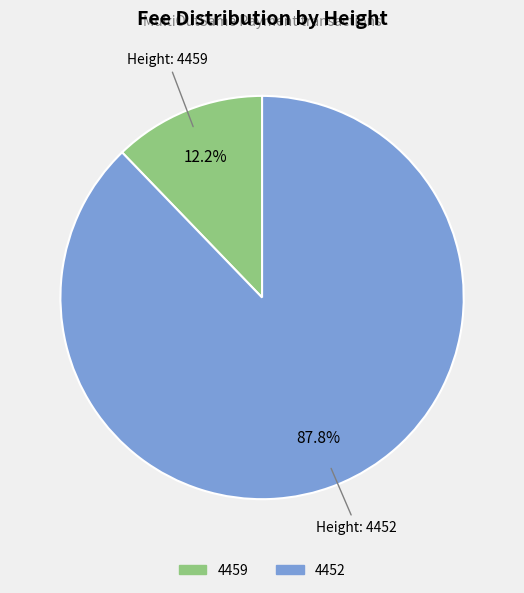

Which slice is the largest?

4452